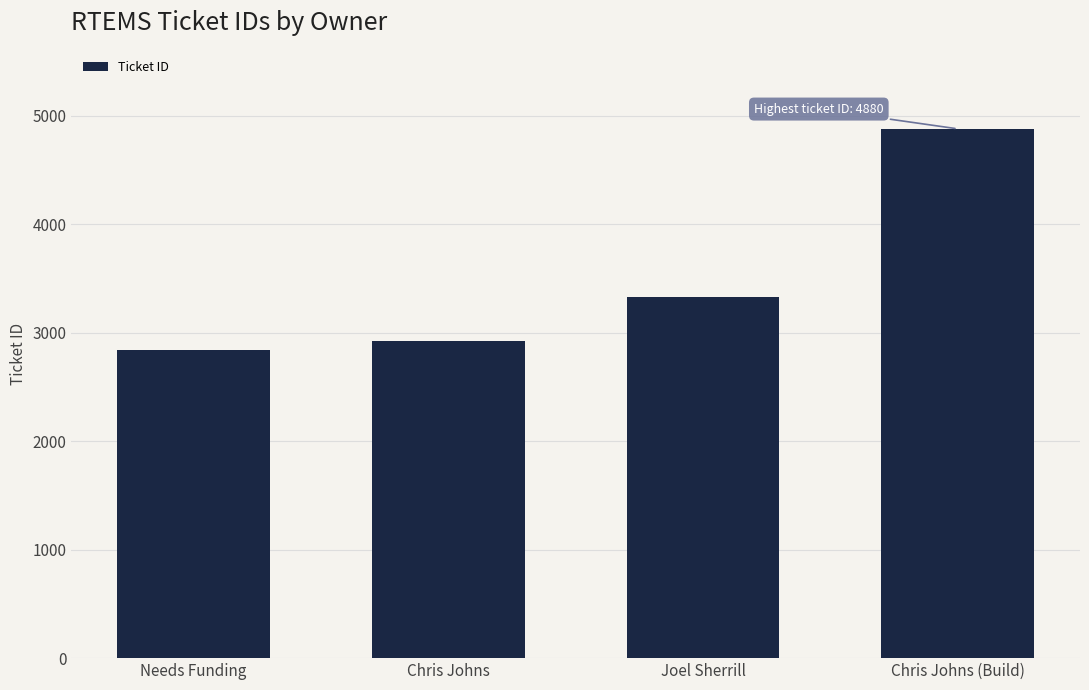

Reading left to right, list all the values displayed in this chart.

Needs Funding=2837	Chris Johns=2927	Joel Sherrill=3333	Chris Johns (Build)=4880